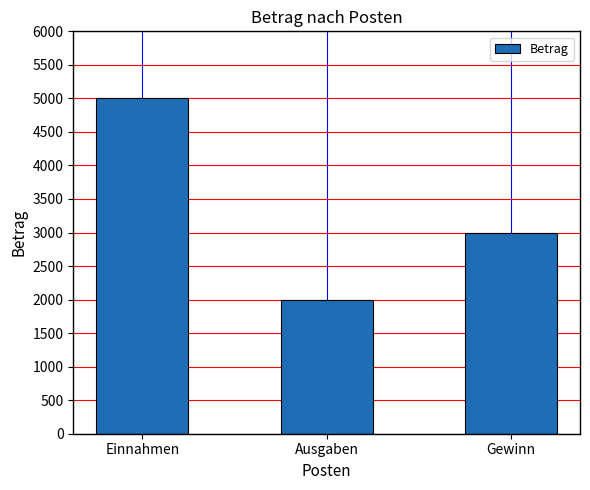

What is the label of the 3rd bar from the left?

Gewinn